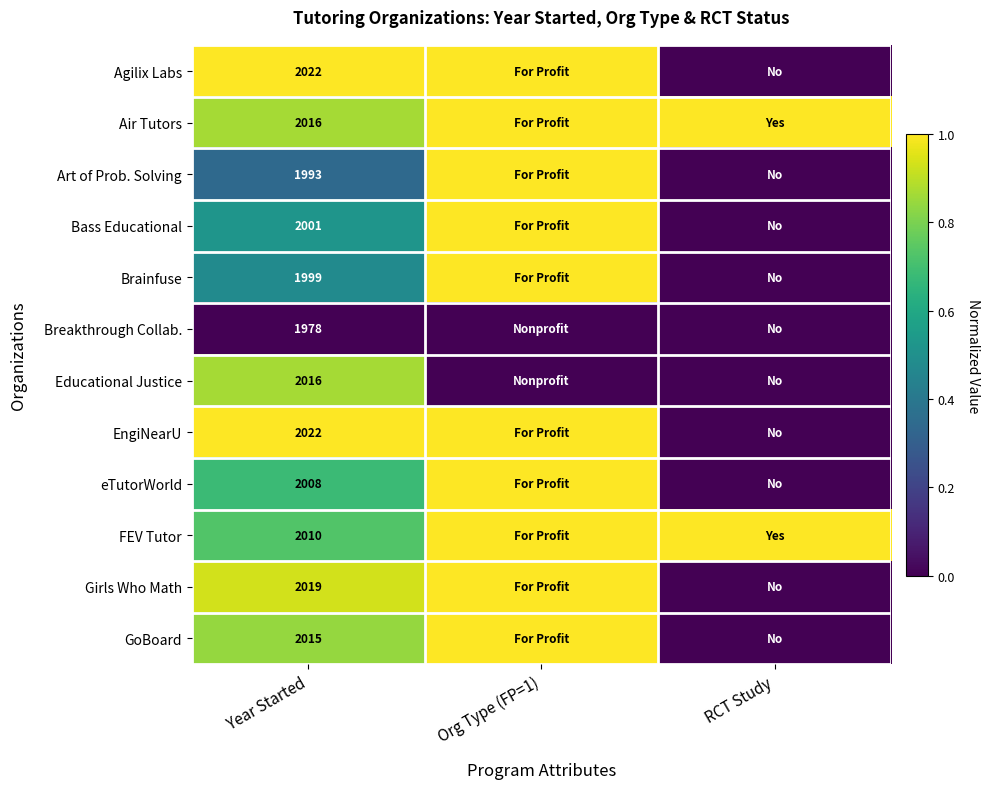

What is the spread (max minus min) of values at RCT Study?

1.0